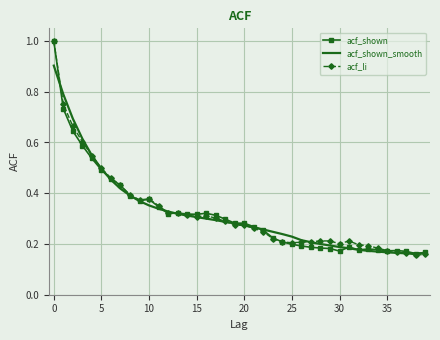

What is the greatest value displayed?

1.0